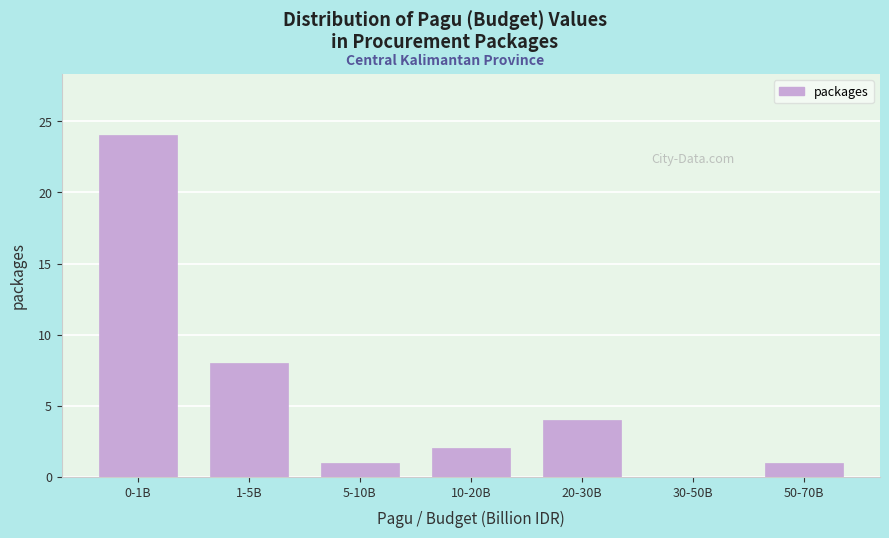

Reading right to left, transcribe all the data shown in this chart.

50-70B=1	30-50B=0	20-30B=4	10-20B=2	5-10B=1	1-5B=8	0-1B=24